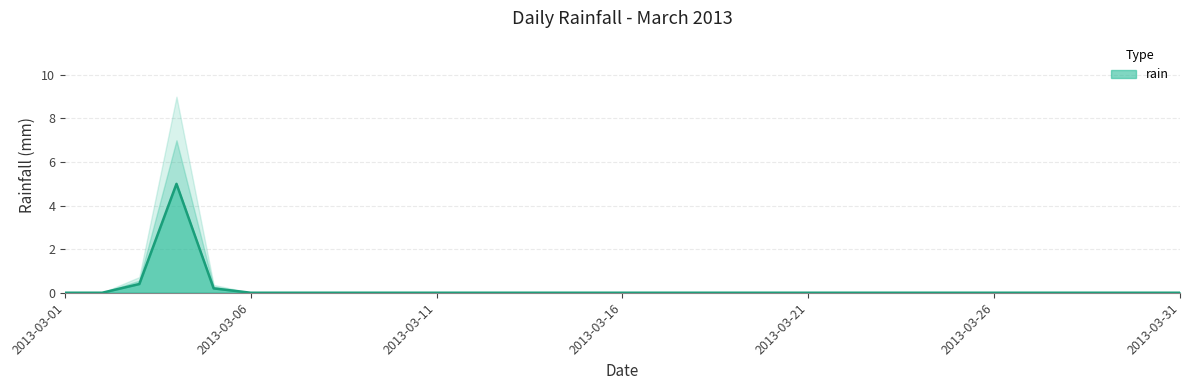

What is the difference between the maximum and minimum values?

5.0